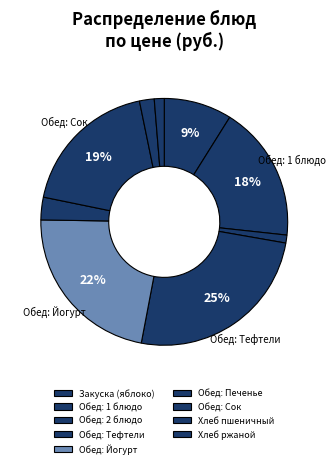

Does any single category account for the majority?

No